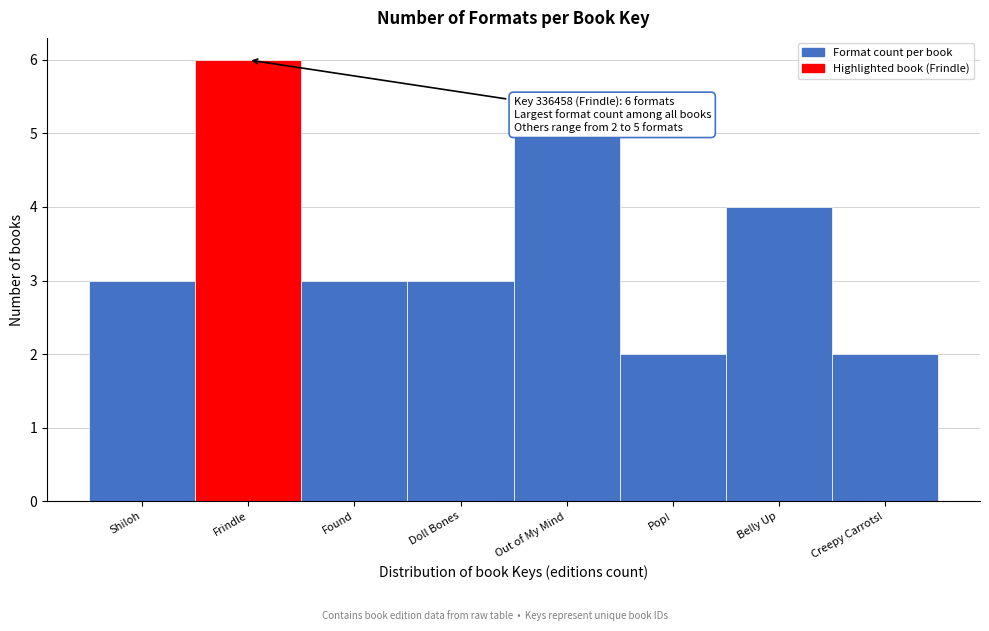

Reading right to left, list all the values displayed in this chart.

2	4	2	5	3	3	6	3